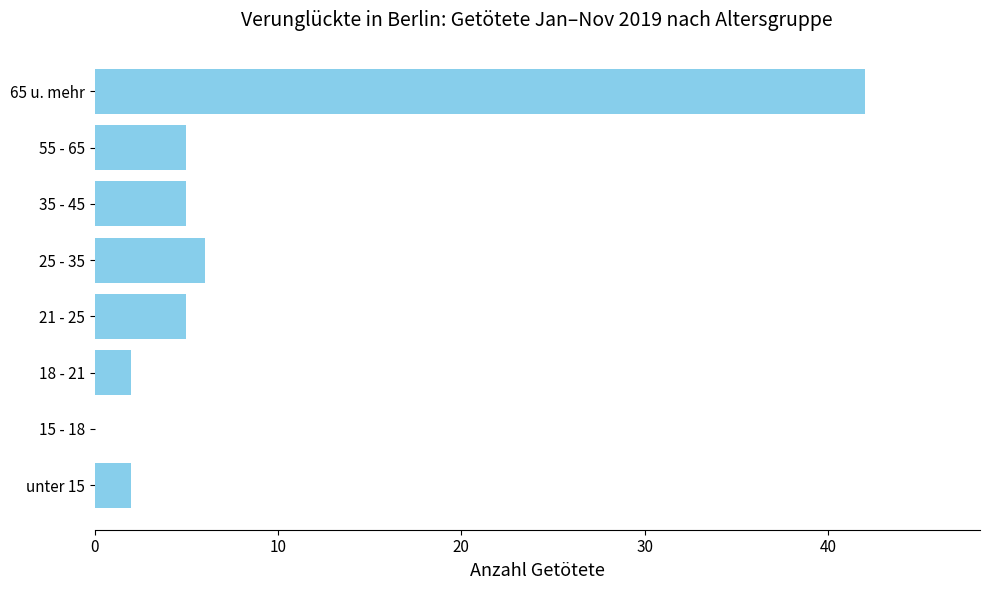

Where is the data nearest to the value 21?

25 - 35